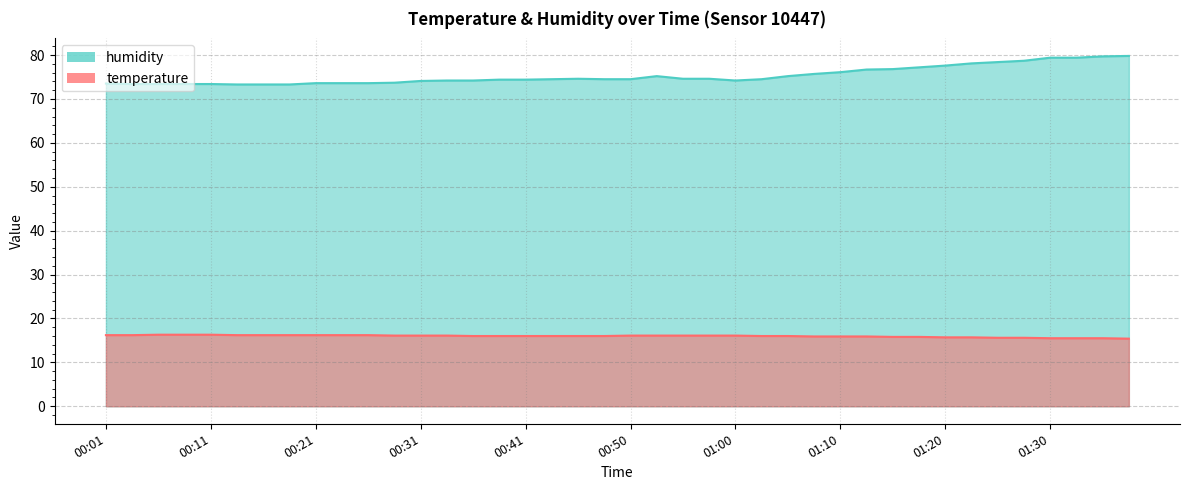

Reading left to right, transcribe all the data shown in this chart.

temperature: 16.2	16.2	16.3	16.3	16.3	16.2	16.2	16.2	16.2	16.2	16.2	16.1	16.1	16.1	16.0	16.0	16.0	16.0	16.0	16.0	16.1	16.1	16.1	16.1	16.1	16.0	16.0	15.9	15.9	15.9	15.8	15.8	15.7	15.7	15.6	15.6	15.5	15.5	15.5	15.4
humidity: 73.5	73.4	73.4	73.4	73.4	73.3	73.3	73.3	73.6	73.6	73.6	73.7	74.1	74.2	74.2	74.4	74.4	74.5	74.6	74.5	74.5	75.2	74.6	74.6	74.2	74.5	75.2	75.7	76.1	76.7	76.8	77.2	77.6	78.1	78.4	78.7	79.4	79.4	79.7	79.8